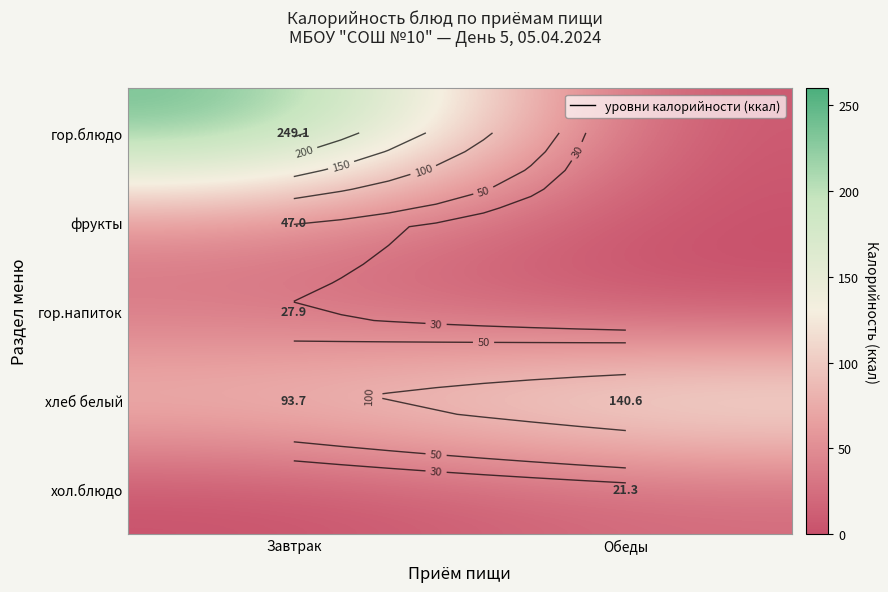

Which label corresponds to the smallest value in the chart?

Обеды